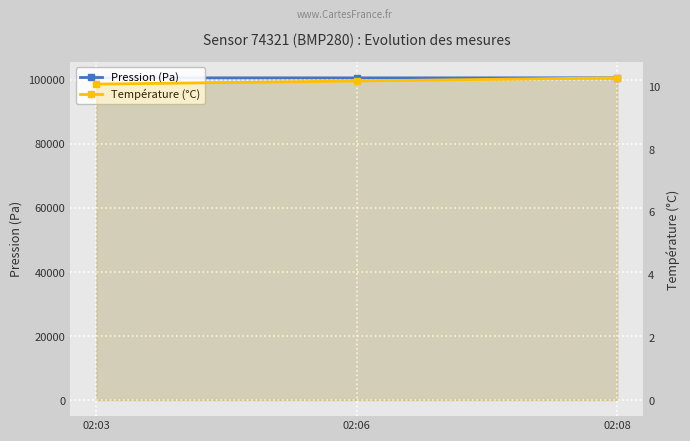

Is it true that Température (°C) equals 5.1 at 02:03?

False